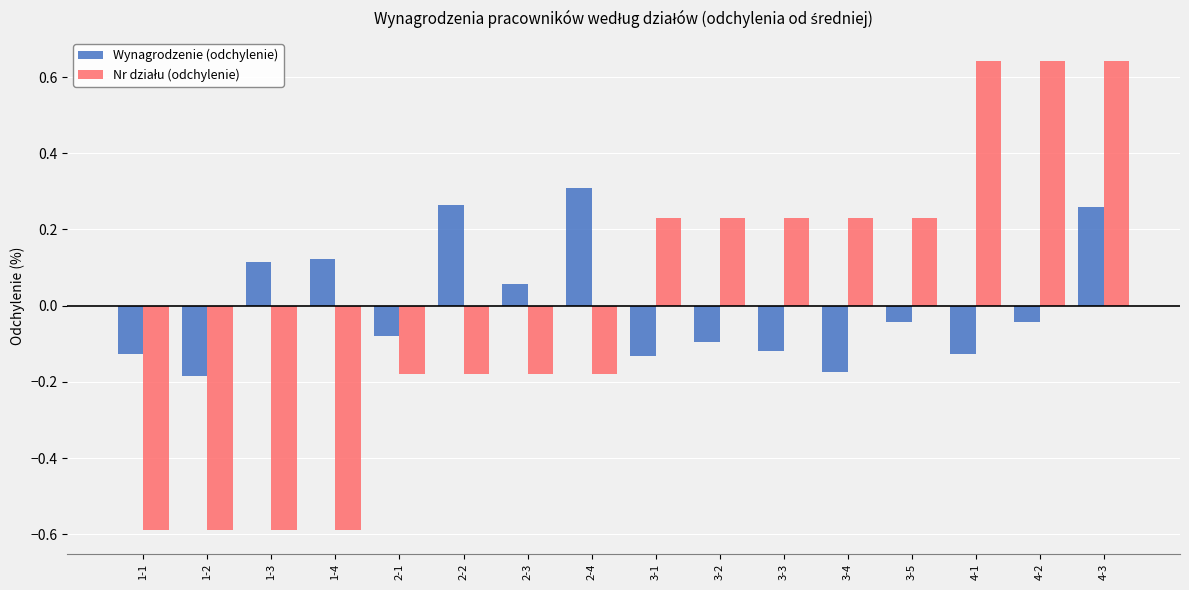

What is the difference between the highest and lowest values at 1-4?

0.7